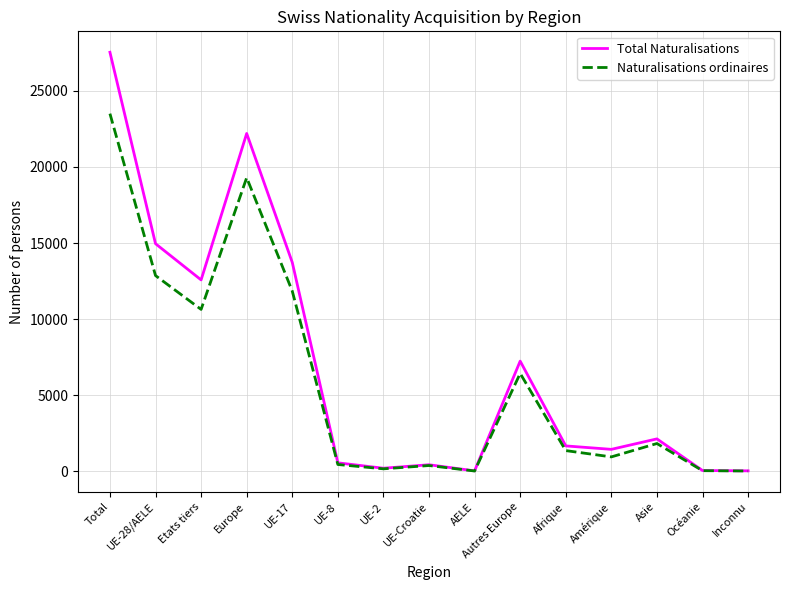

Where is Naturalisations ordinaires nearest to the value 11762?

UE-17